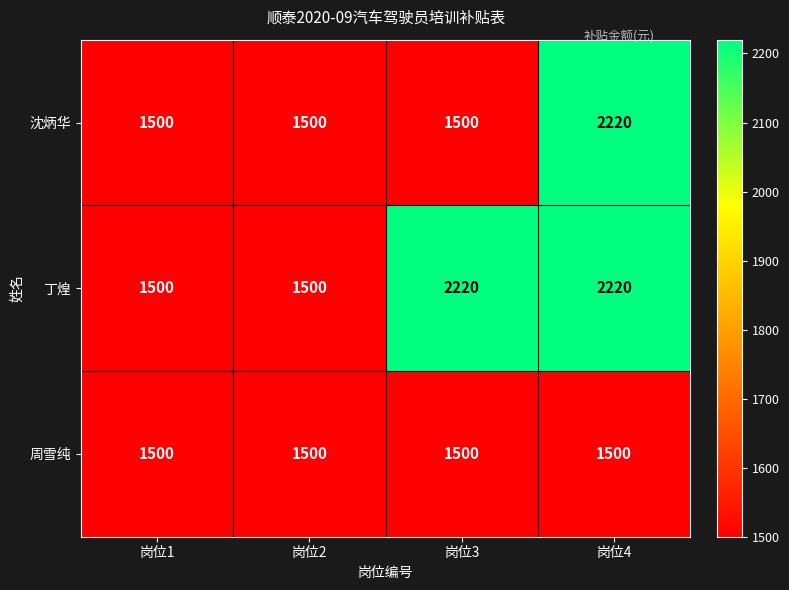

What is the smallest value displayed?

1500